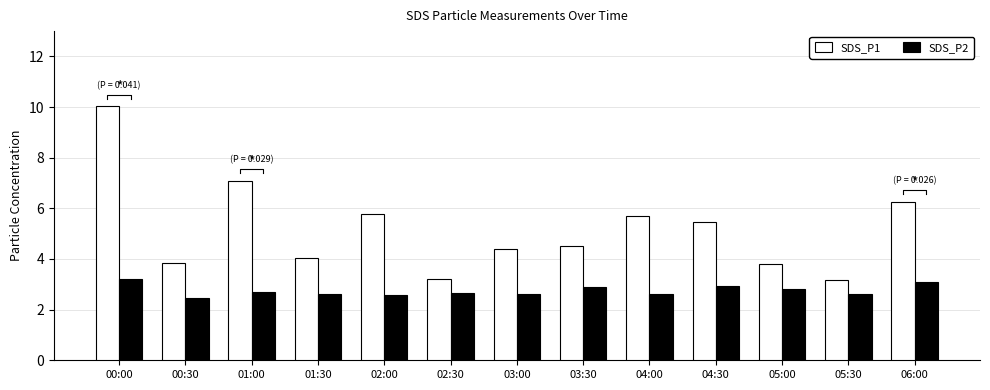

Reading right to left, what are all the values shown in this chart?

SDS_P1: 6.3	3.2	3.8	5.5	5.7	4.5	4.4	3.2	5.8	4.0	7.1	3.8	10.0
SDS_P2: 3.1	2.6	2.8	2.9	2.6	2.9	2.6	2.7	2.6	2.6	2.7	2.5	3.2